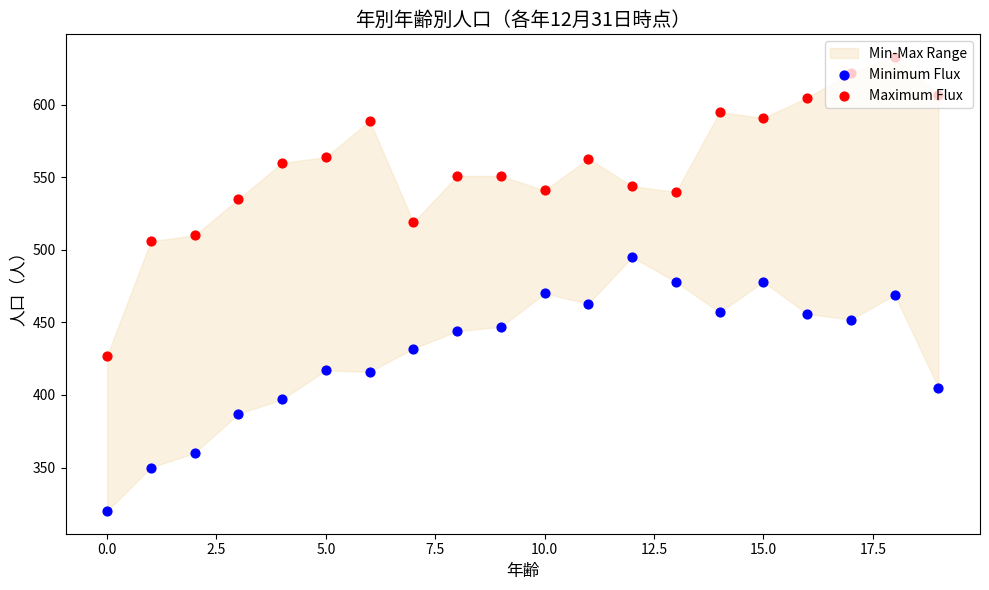

Which series has the largest total across all categories?

Maximum Flux